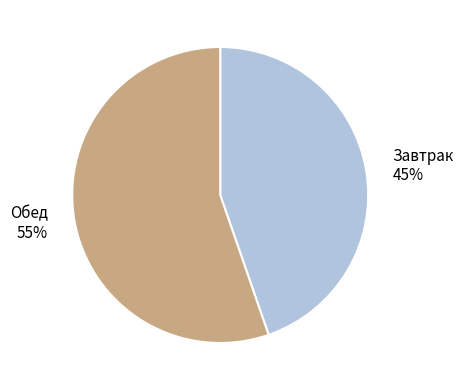

To the nearest percent, what is the average slice percentage?

50%